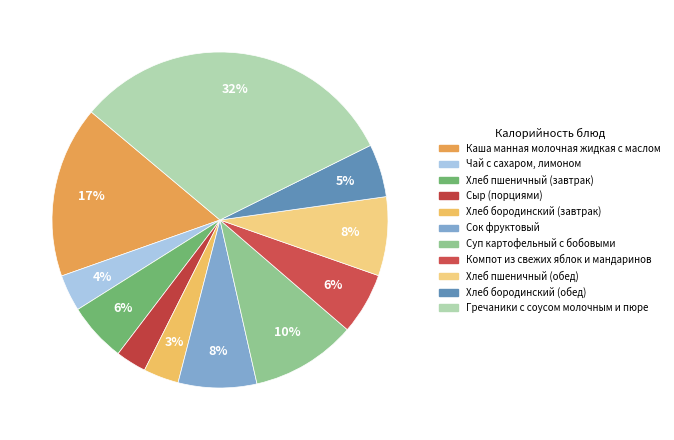

Is it true that Хлеб бородинский (обед) is 1% of the pie?

False